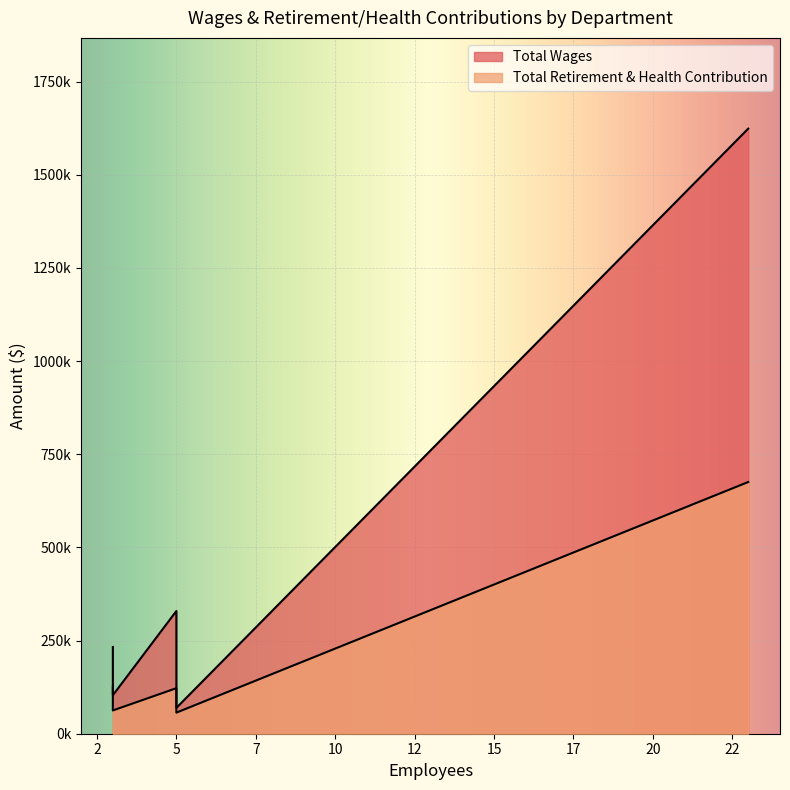

True or false: Total Retirement & Health Contribution and Total Wages intersect in this chart.

False